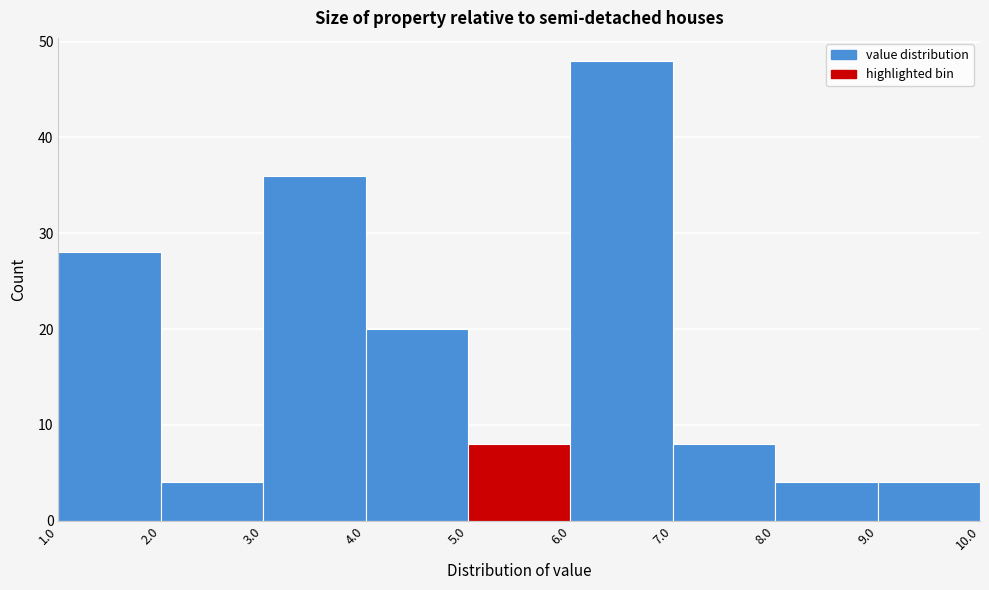

Over which range of the x-axis is the bar tallest?

6.0 to 7.0